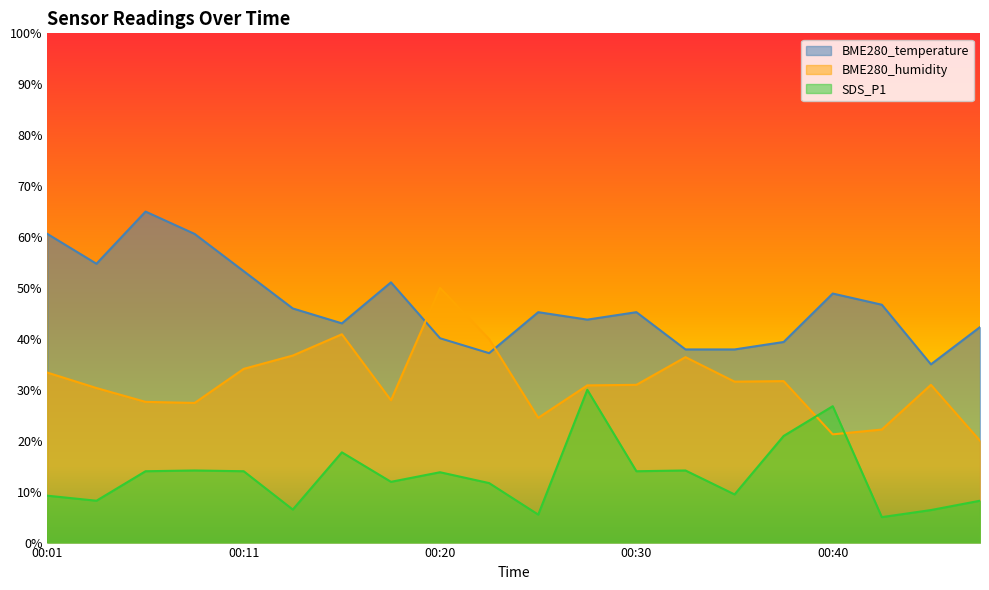

Which series ends up on top after the final intersection of BME280_temperature and BME280_humidity?

BME280_temperature